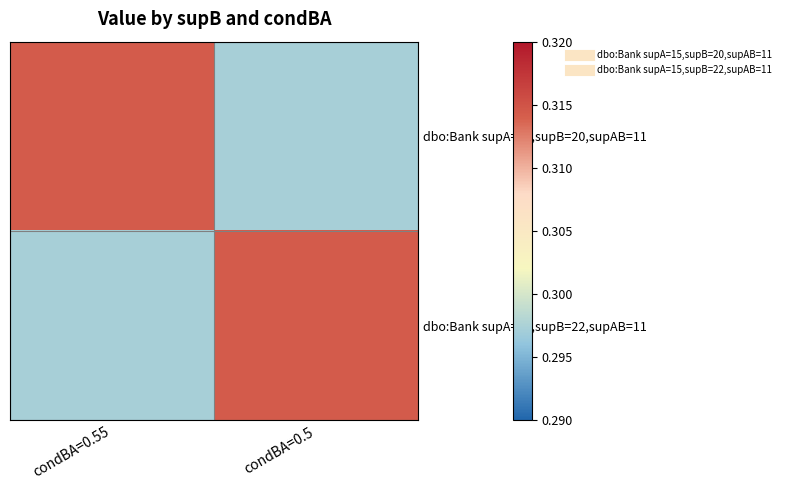

What is the smallest value displayed?

0.3